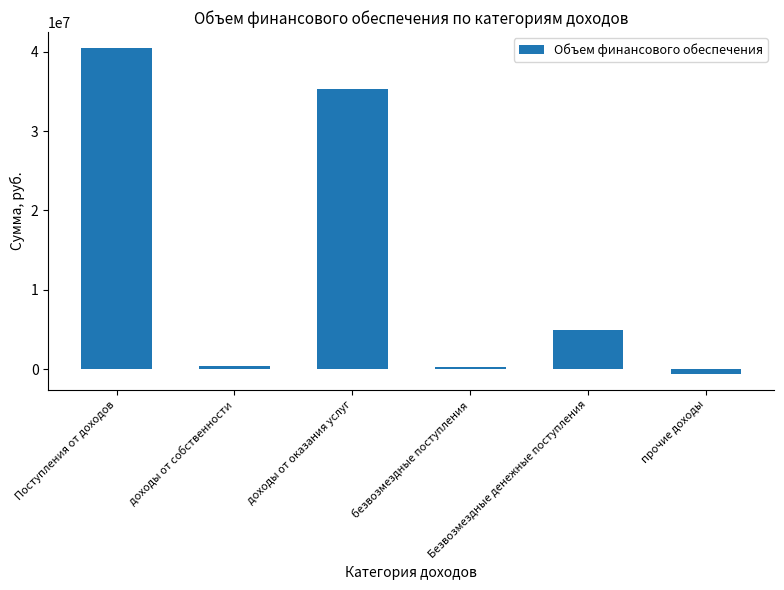

How many categories are shown in the chart?

6